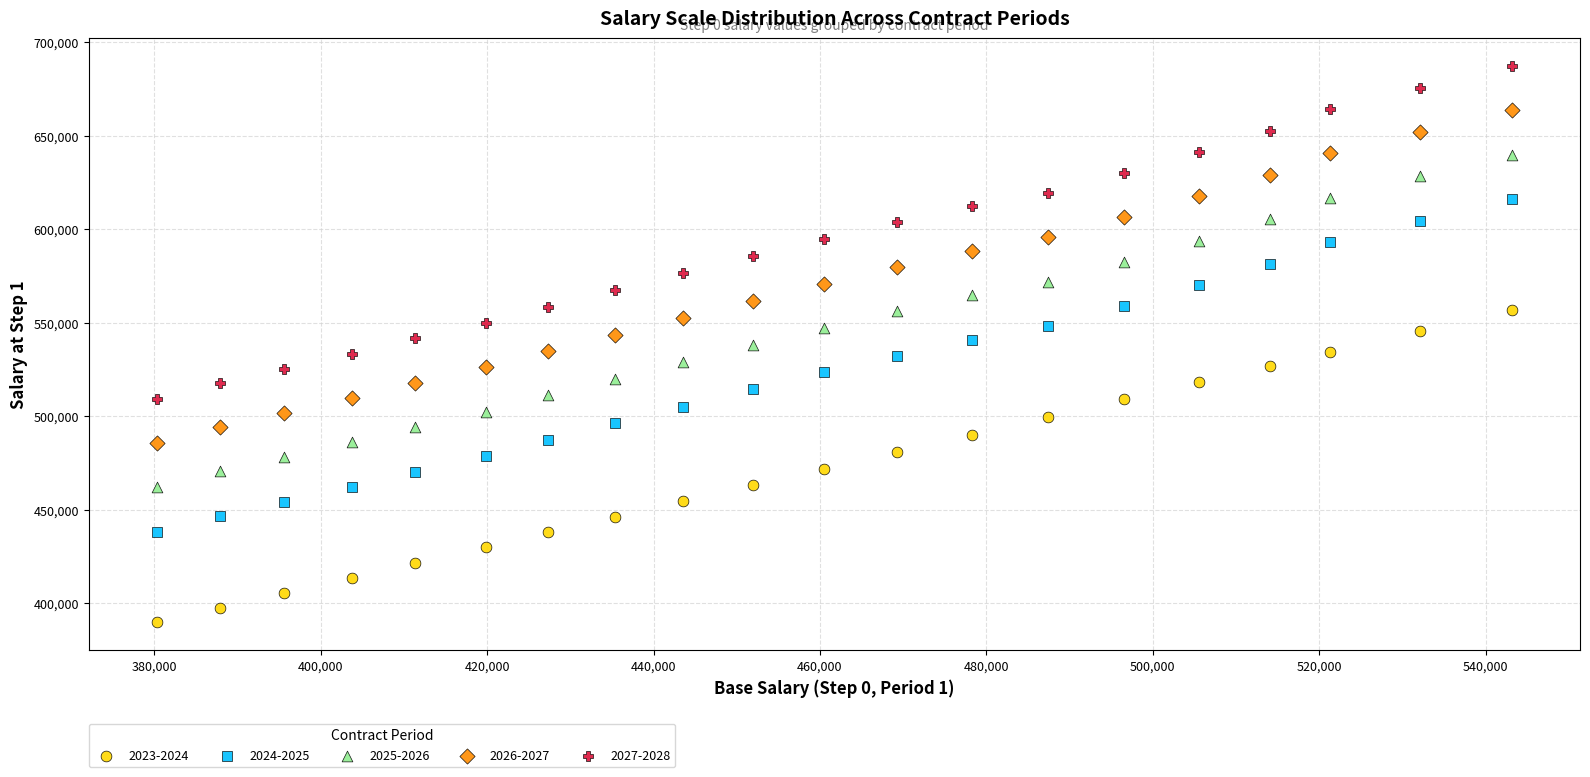

Across all data points, what is the range of Y values (max minus min)?

297478